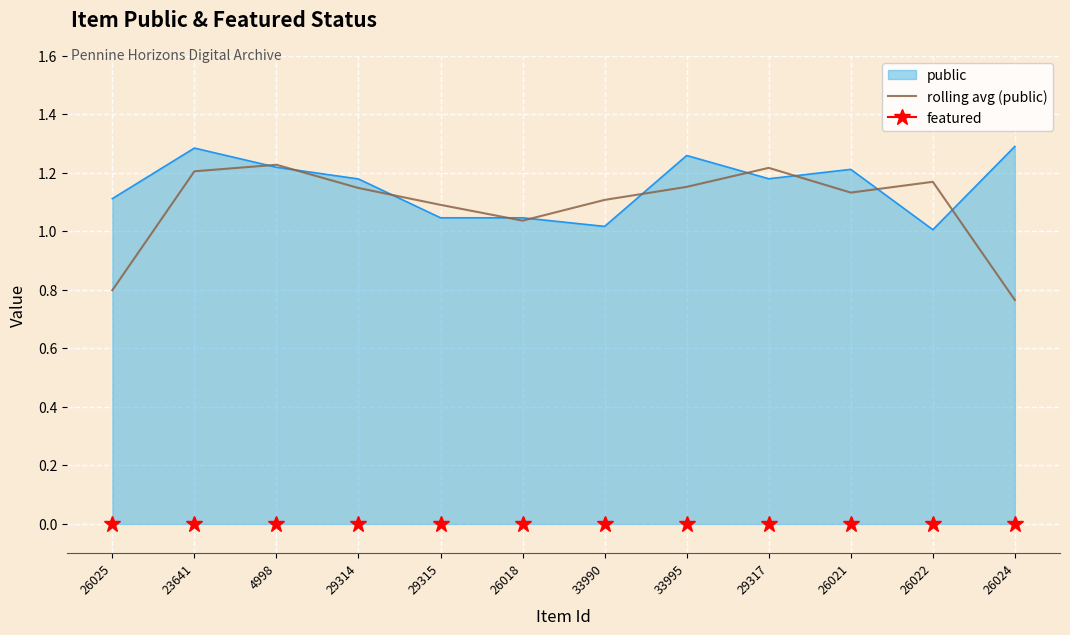

How many data points are above 1?

10